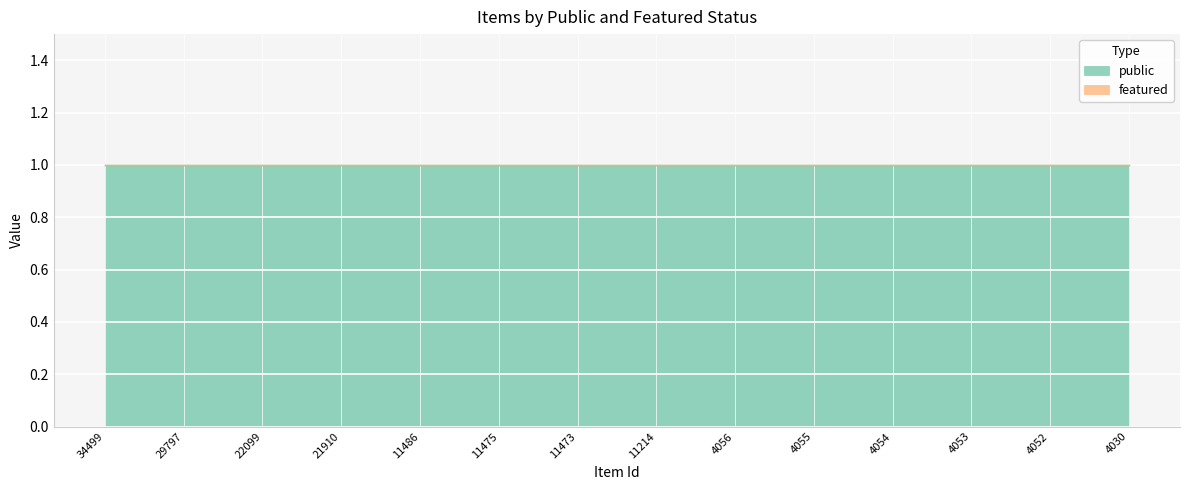

True or false: public has more than 0 points higher than both neighbors.

False